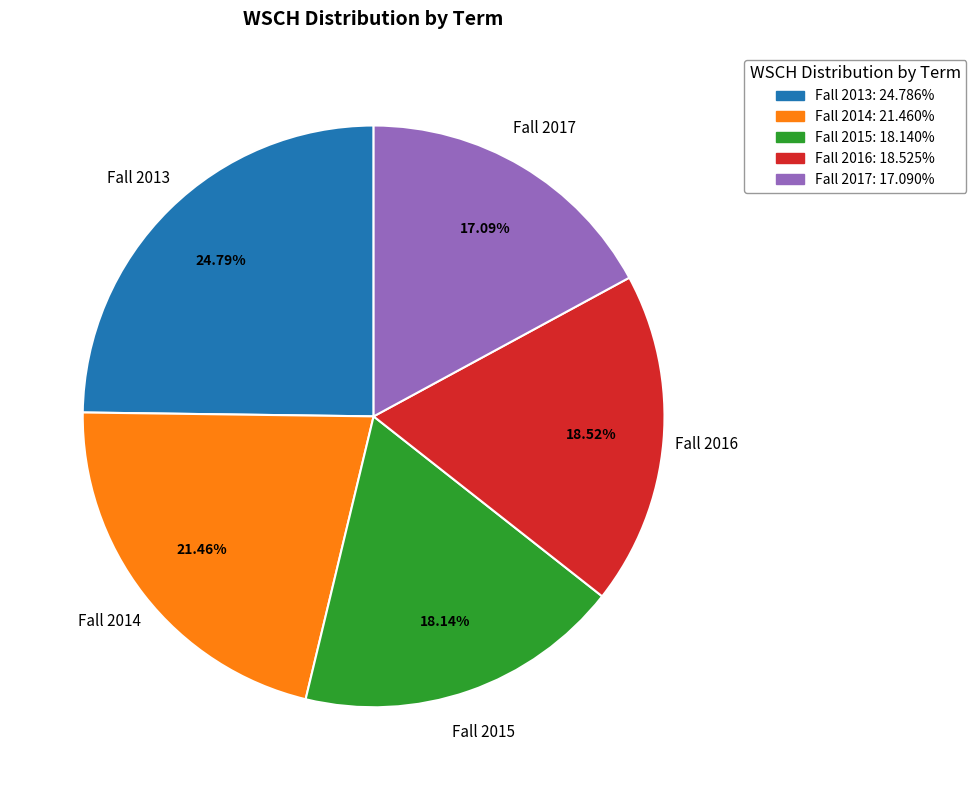

Does Fall 2013 account for over 50% of the chart?

No